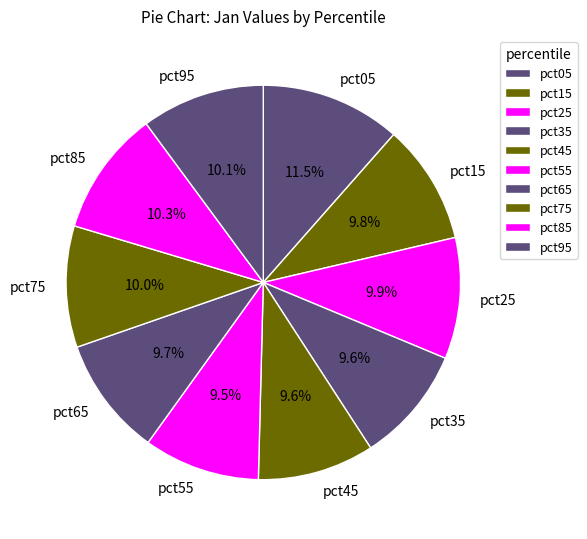

What percentage is the pct35 slice, to the nearest percent?

10%